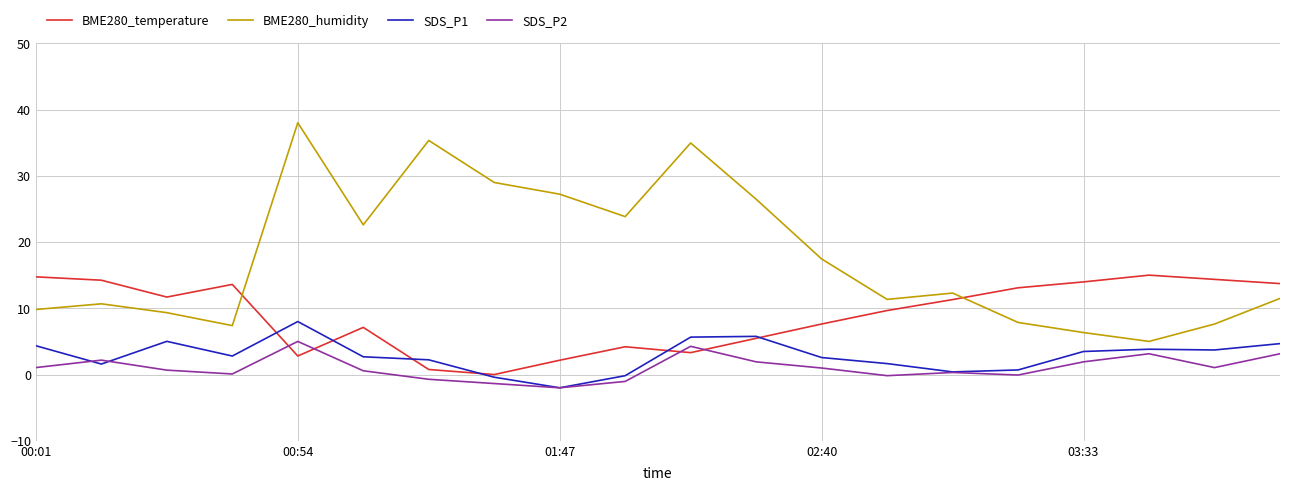

What is the maximum value shown in the chart?

38.0